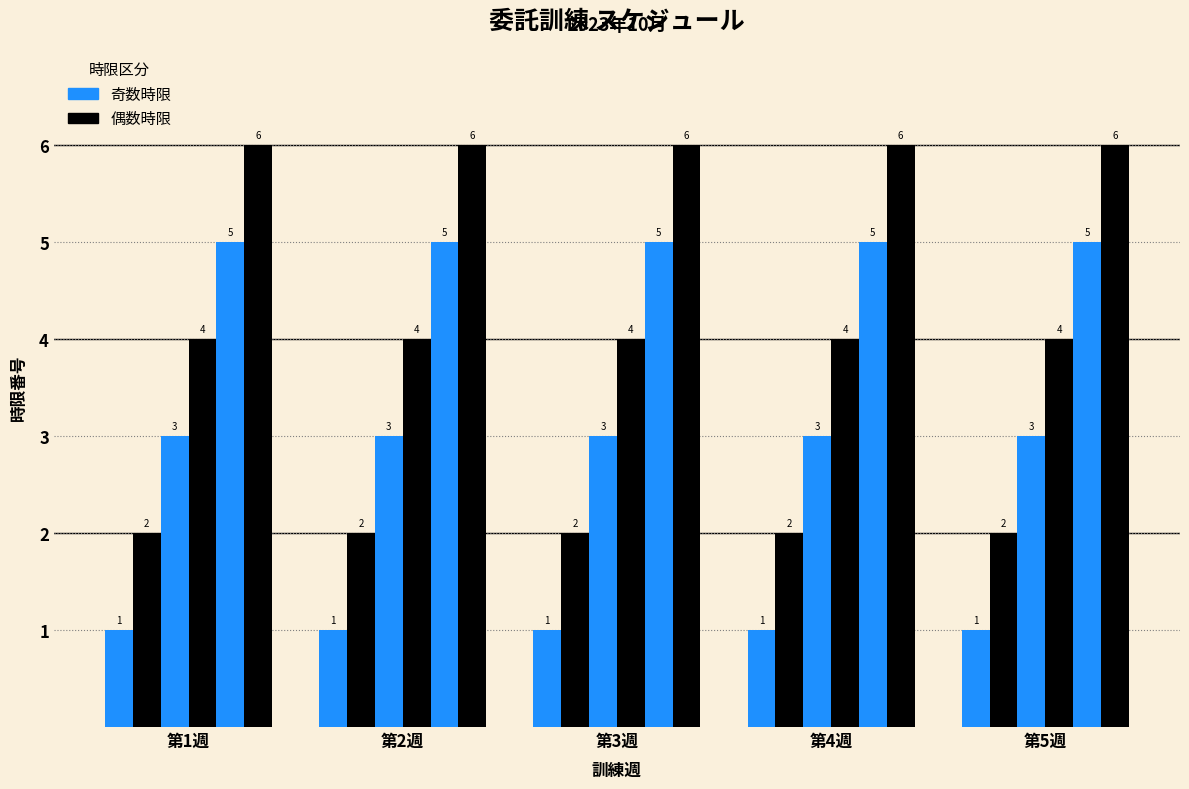

How many bars are there in each group?

6